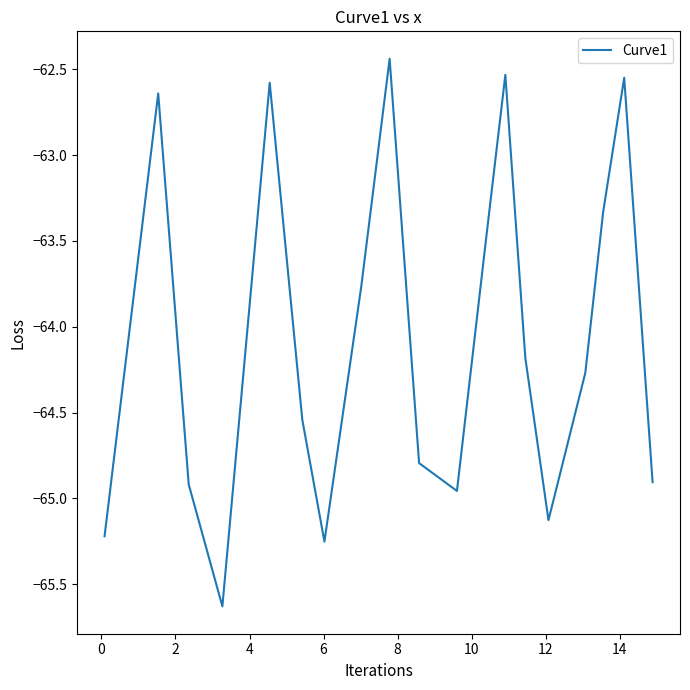

How many values are below -64?

11